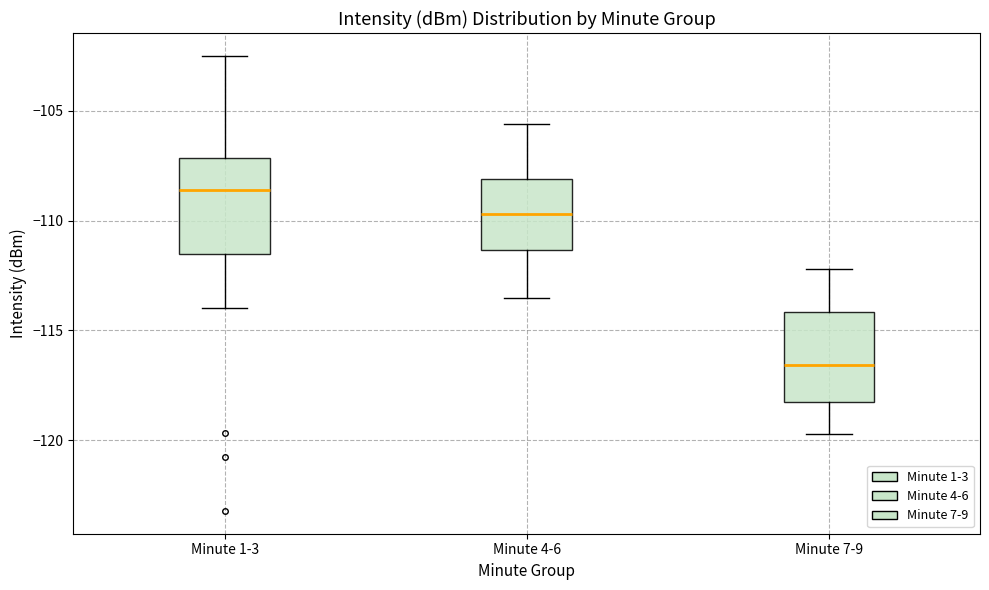

Reading left to right, transcribe this box plot: for each box, give where its median line is, the range the box spans, and where its two whiskers end, as read against the y-axis. The values are not printed on the chart, so give them approximately, as read against the axis.

Minute 1-3: median -108.5, box -111.5 to -107.0, whiskers -114.0 to -102.5
Minute 4-6: median -109.5, box -111.5 to -108.0, whiskers -113.5 to -105.5
Minute 7-9: median -116.5, box -118.5 to -114.0, whiskers -119.5 to -112.0